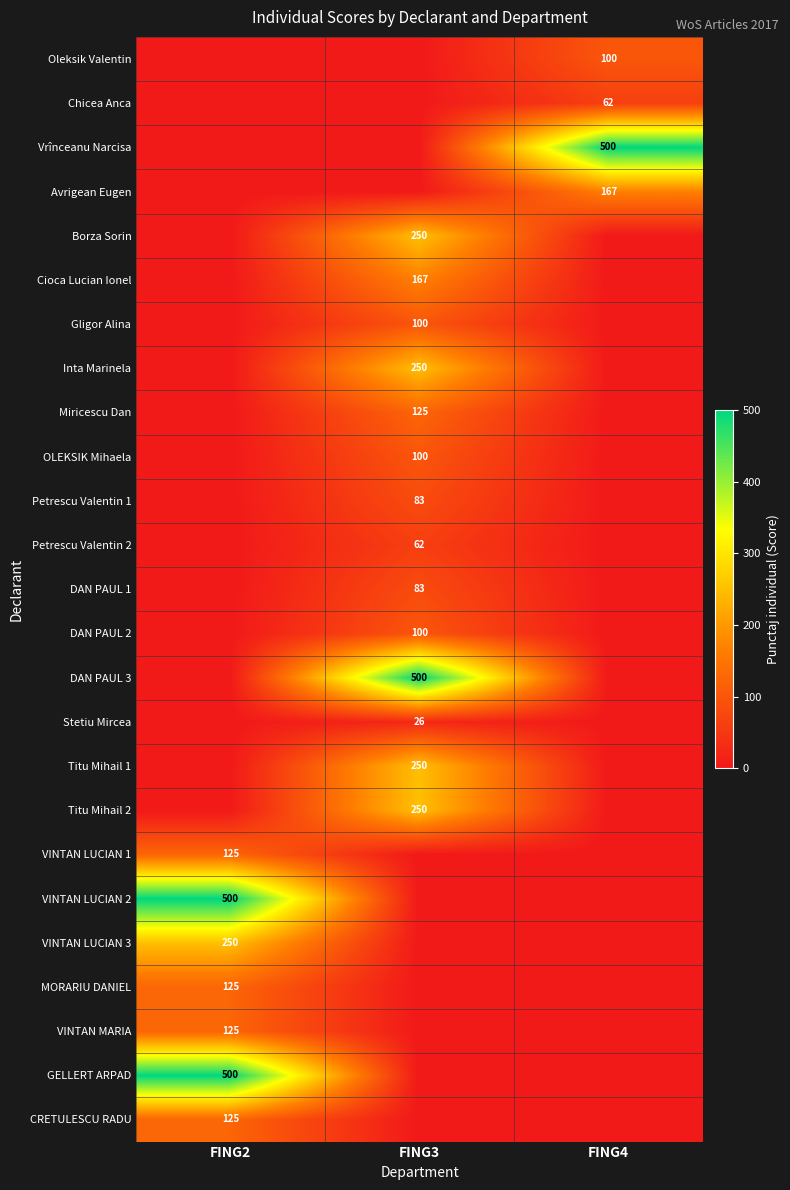

What is the difference between the Stetiu Mircea values at FING3 and FING2?

26.3